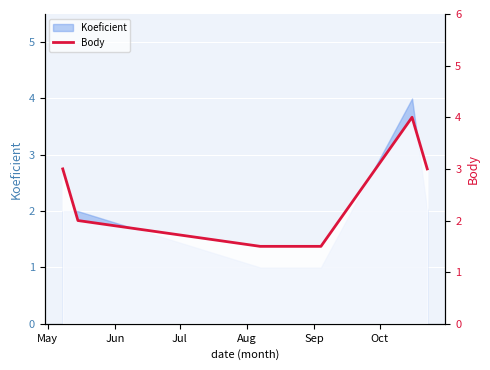

What is the value of the 5th point from the left?

4.0